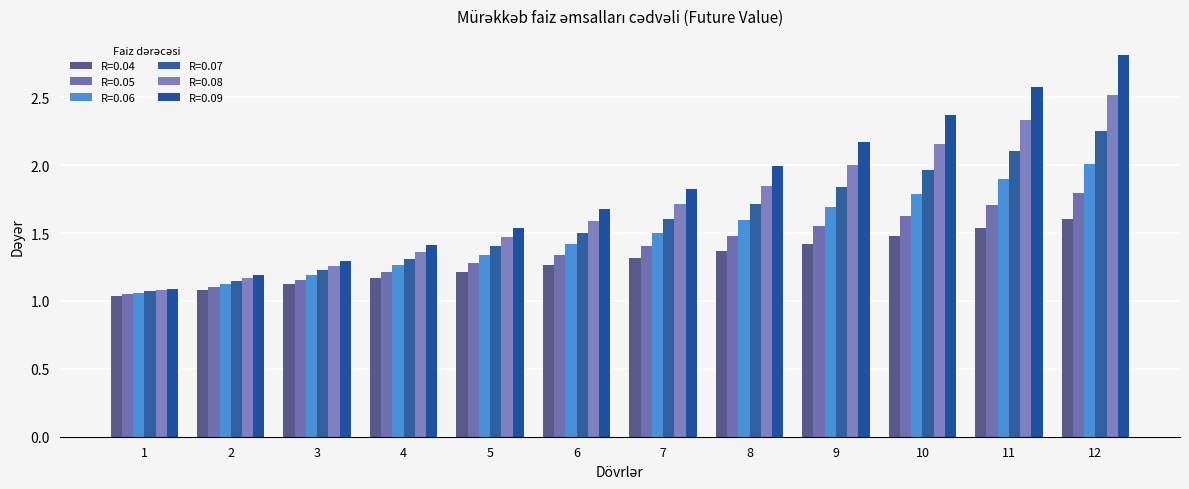

What is the total value across all series at 7?

9.4